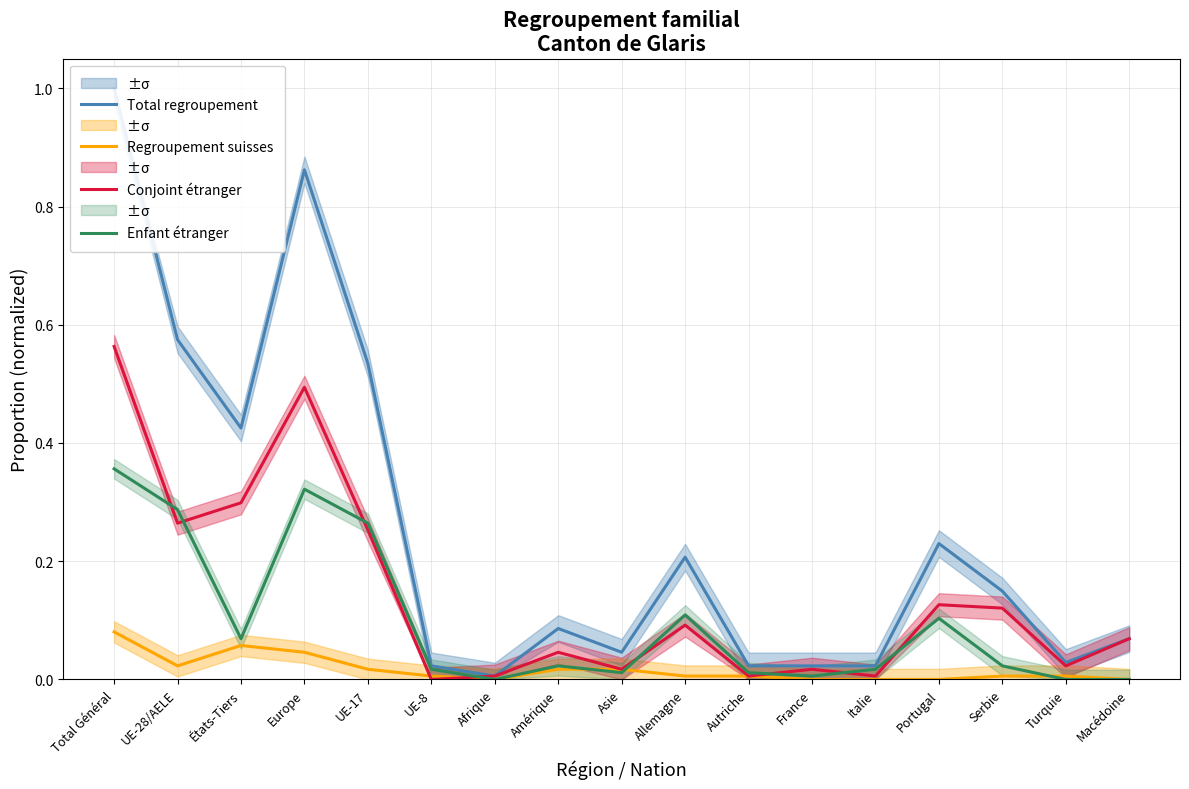

What is the label of the 7th point from the left?

Afrique